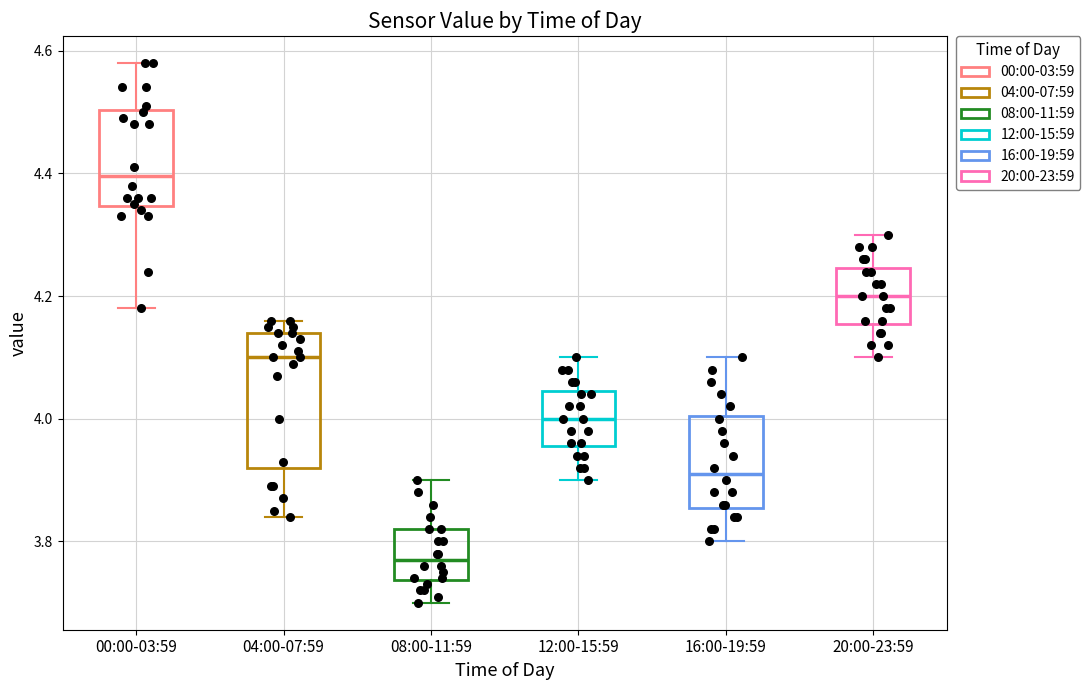

Reading left to right, read every box against the y-axis: the position of its median line, the range the box covers, and the ends of its whiskers. The values are not printed on the chart, so give them approximately, as read against the axis.

00:00-03:59: median 4.40, box 4.34 to 4.50, whiskers 4.18 to 4.58
04:00-07:59: median 4.10, box 3.92 to 4.14, whiskers 3.84 to 4.16
08:00-11:59: median 3.78, box 3.74 to 3.82, whiskers 3.70 to 3.90
12:00-15:59: median 4.00, box 3.96 to 4.04, whiskers 3.90 to 4.10
16:00-19:59: median 3.92, box 3.86 to 4.00, whiskers 3.80 to 4.10
20:00-23:59: median 4.20, box 4.16 to 4.24, whiskers 4.10 to 4.30